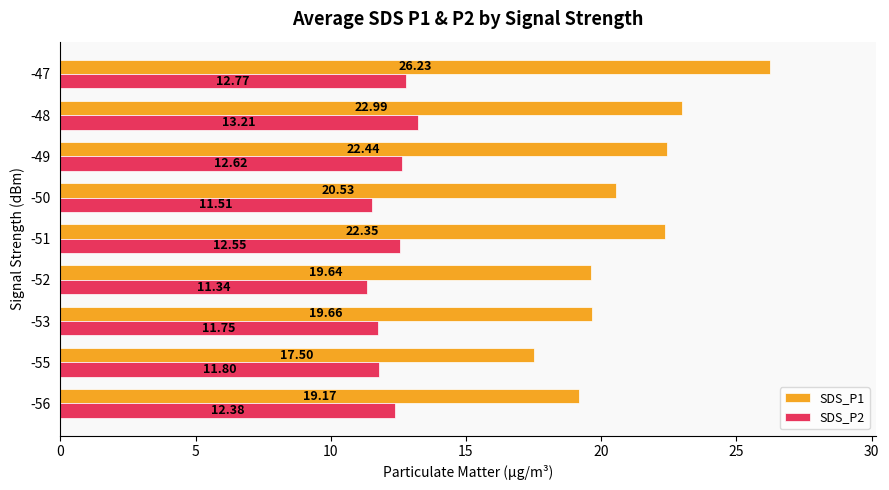

What is the average value of the SDS_P2 series?

12.2